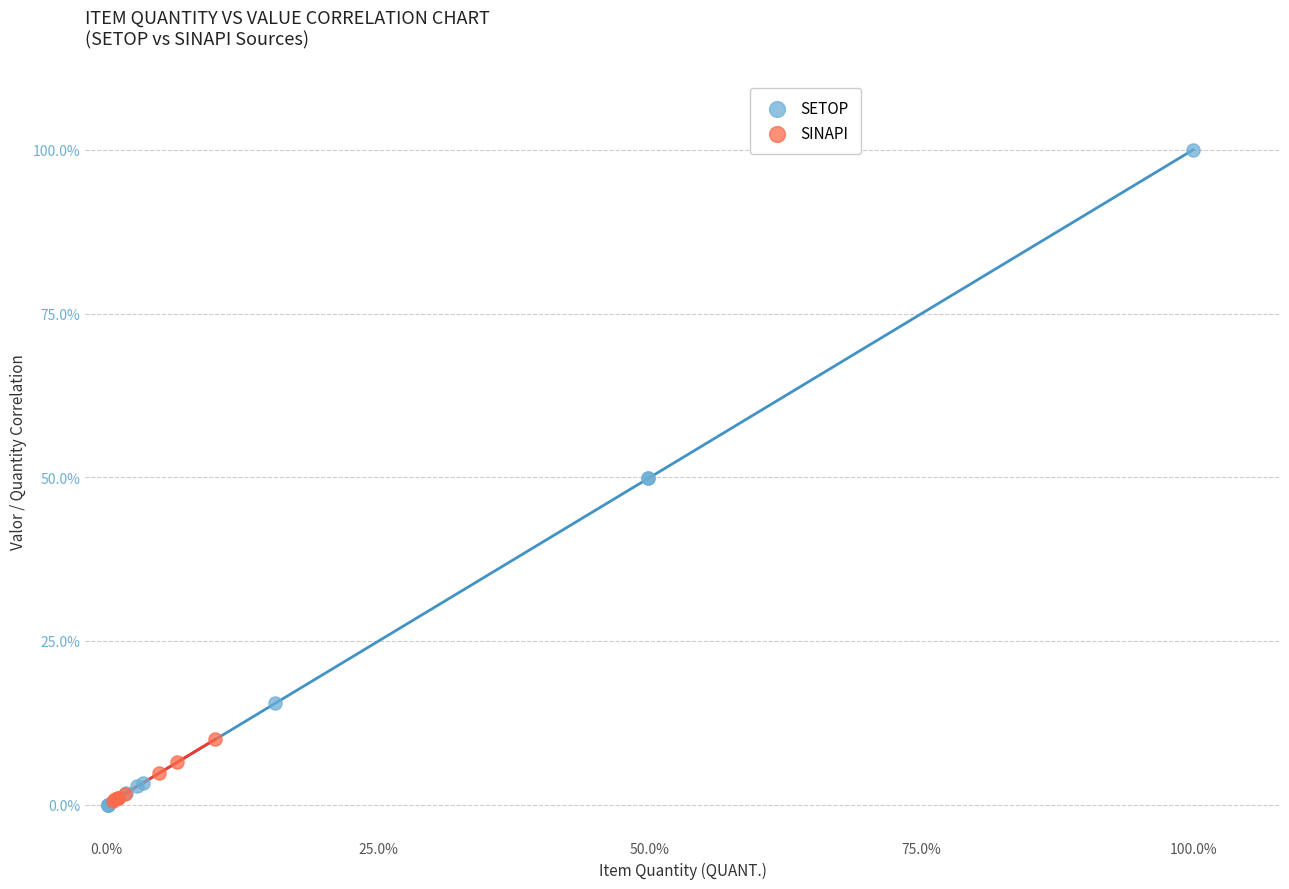

Which series has the widest spread of Y values?

SETOP